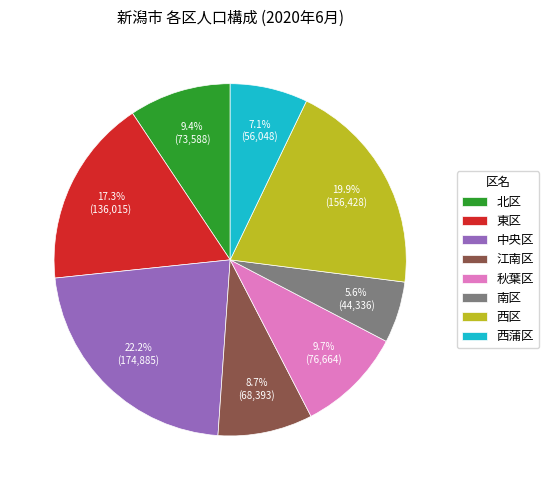

Count the number of slices in the pie.

8